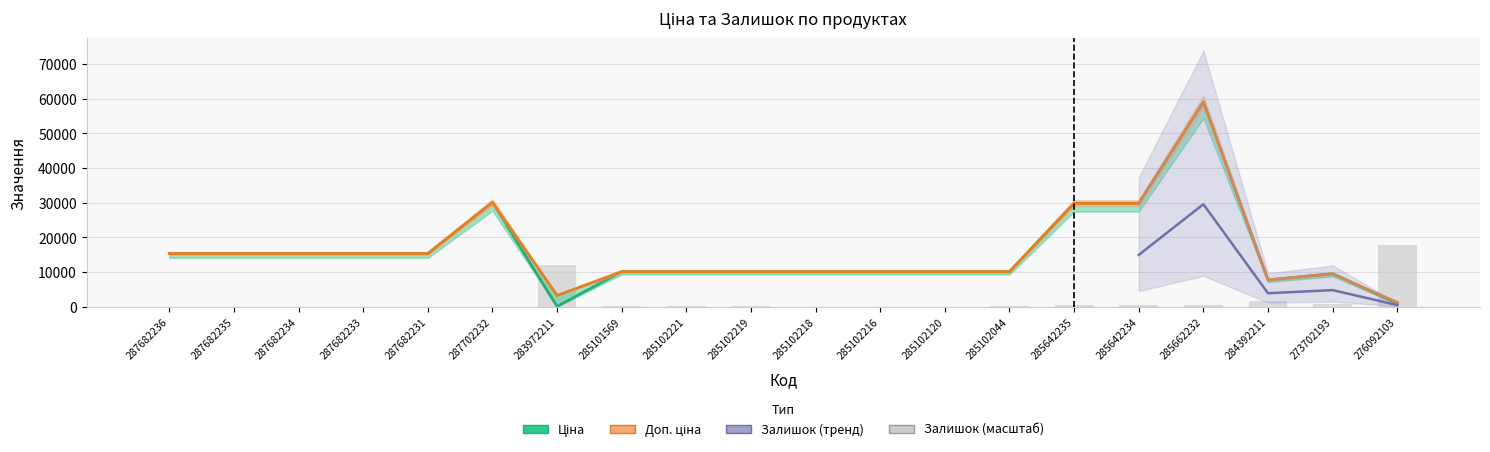

What is the total value across all series at 287702232?

60155.6